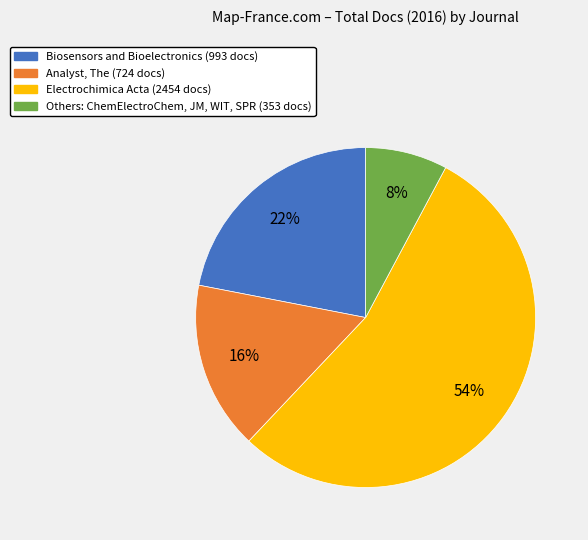

How many segments does this pie chart have?

4